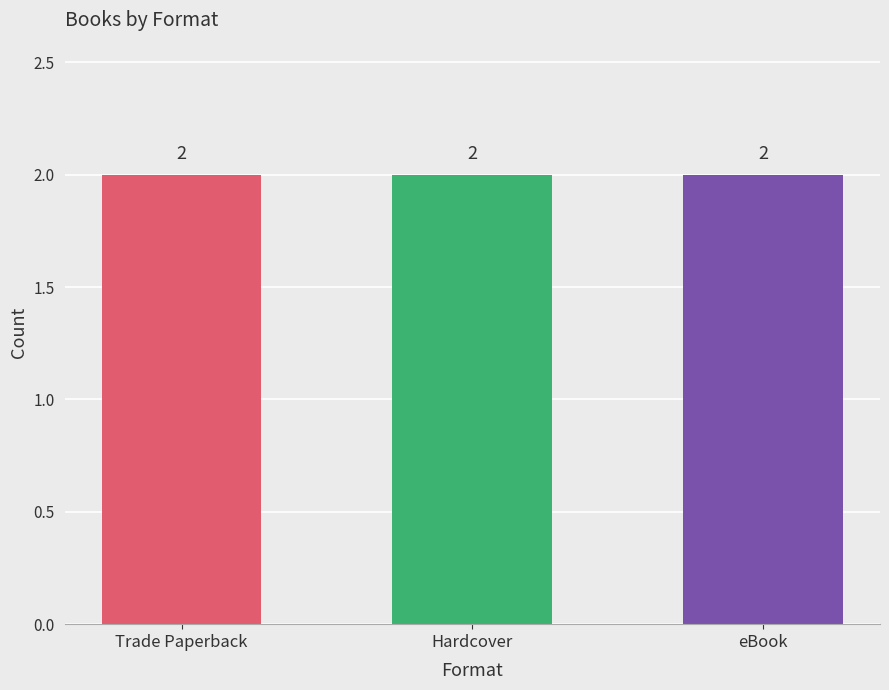

What are all the series names shown in the legend?

Trade Paperback, Hardcover, eBook